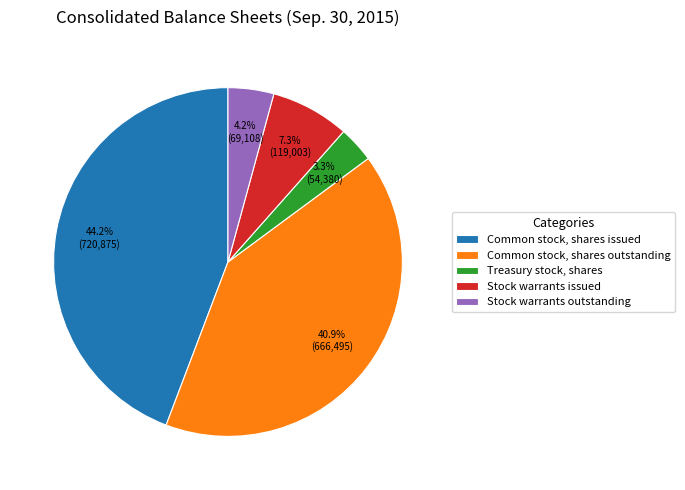

Which has a higher value, Treasury stock, shares or Stock warrants outstanding?

Stock warrants outstanding